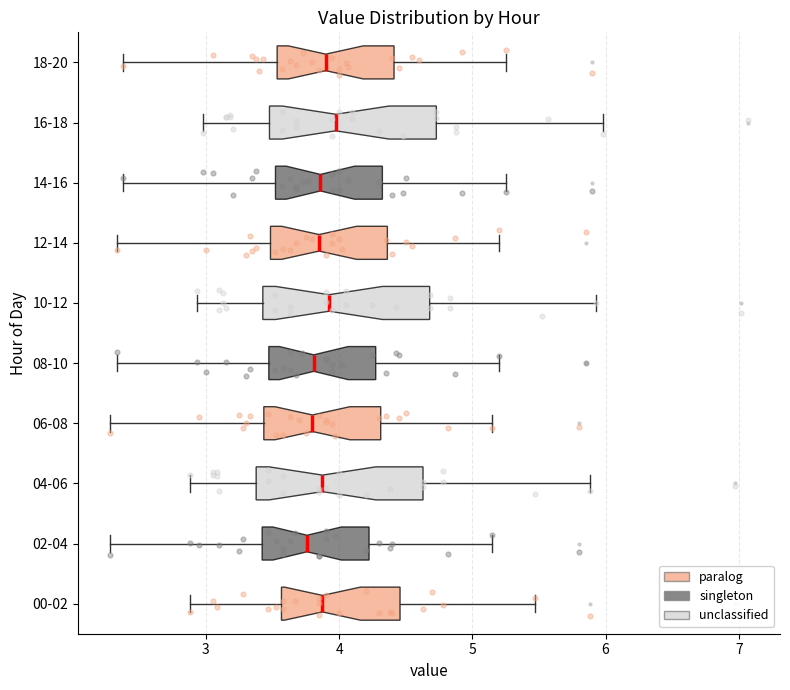

Reading bottom to top, read every box against the x-axis: the position of its median line, the range the box covers, and the ends of its whiskers. The values are not printed on the chart, so give them approximately, as read against the axis.

00-02: median 3.9, box 3.6 to 4.5, whiskers 2.9 to 5.5
02-04: median 3.8, box 3.4 to 4.2, whiskers 2.3 to 5.2
04-06: median 3.9, box 3.4 to 4.6, whiskers 2.9 to 5.9
06-08: median 3.8, box 3.4 to 4.3, whiskers 2.3 to 5.2
08-10: median 3.8, box 3.5 to 4.3, whiskers 2.3 to 5.2
10-12: median 3.9, box 3.4 to 4.7, whiskers 2.9 to 5.9
12-14: median 3.9, box 3.5 to 4.4, whiskers 2.3 to 5.2
14-16: median 3.9, box 3.5 to 4.3, whiskers 2.4 to 5.3
16-18: median 4.0, box 3.5 to 4.7, whiskers 3.0 to 6.0
18-20: median 3.9, box 3.5 to 4.4, whiskers 2.4 to 5.3